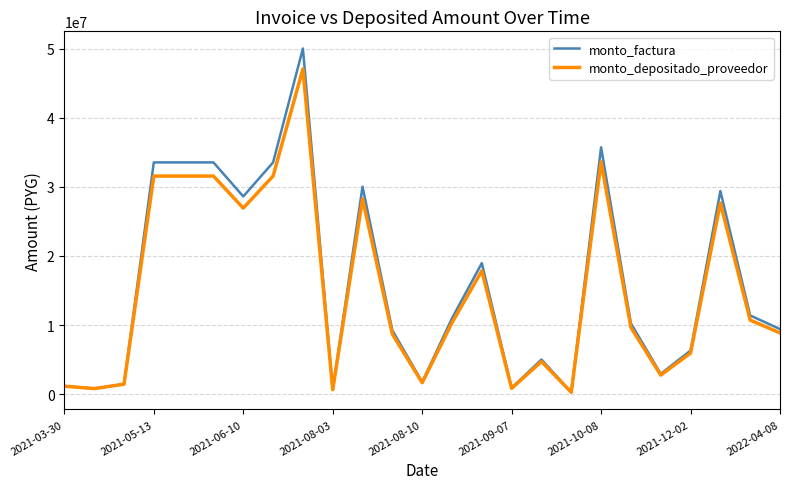

List the series in order of their peak value, highest first.

monto_factura, monto_depositado_proveedor